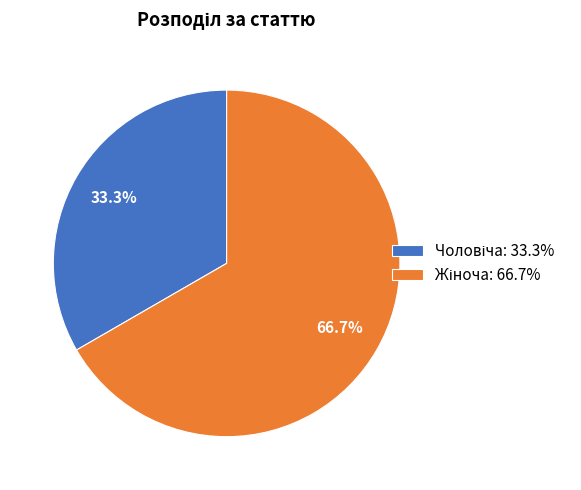

Is there a majority slice in this chart?

Yes